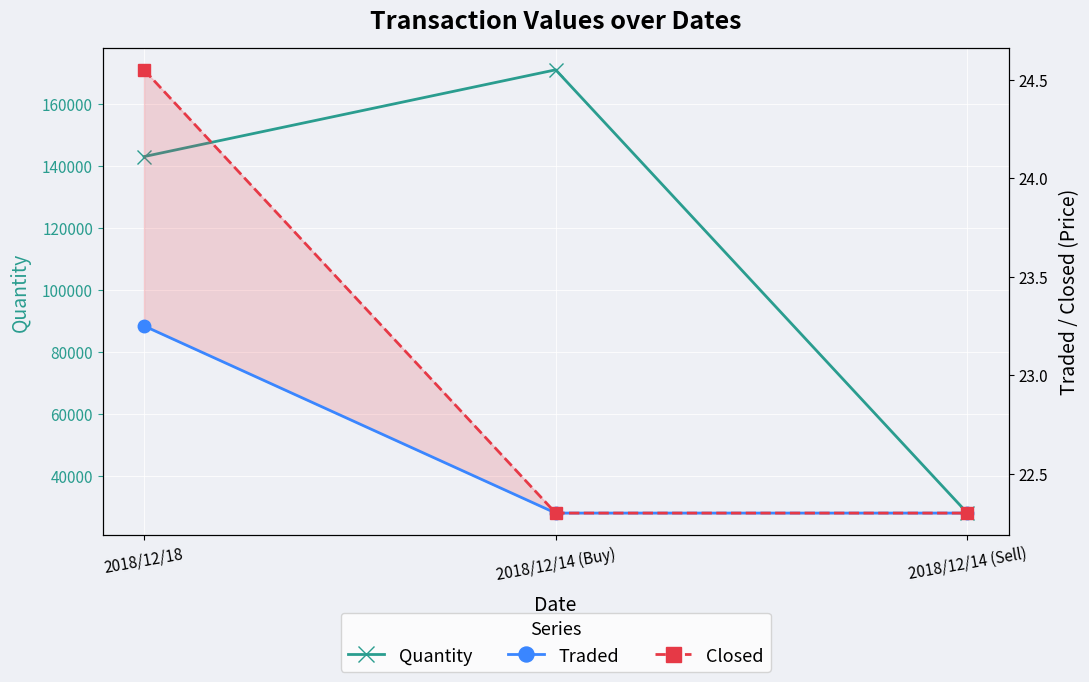

The Quantity series shows 171000.0 at 2018/12/14 (Buy). True or false?

True